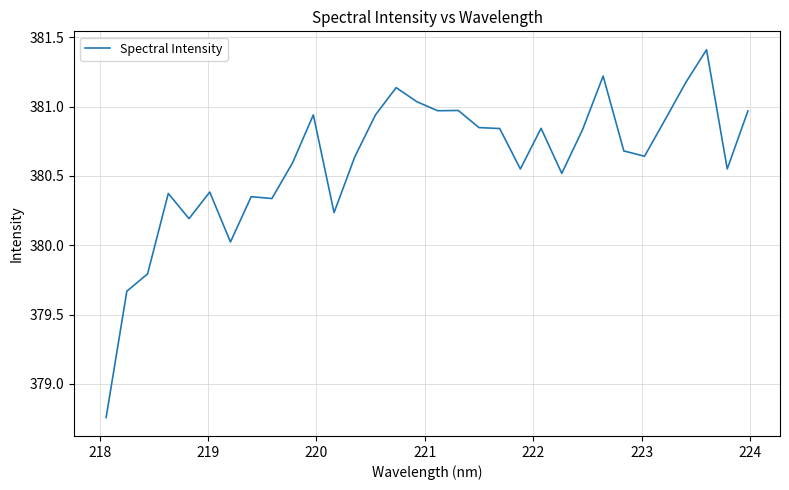

What is the difference between the maximum and minimum values?

2.7